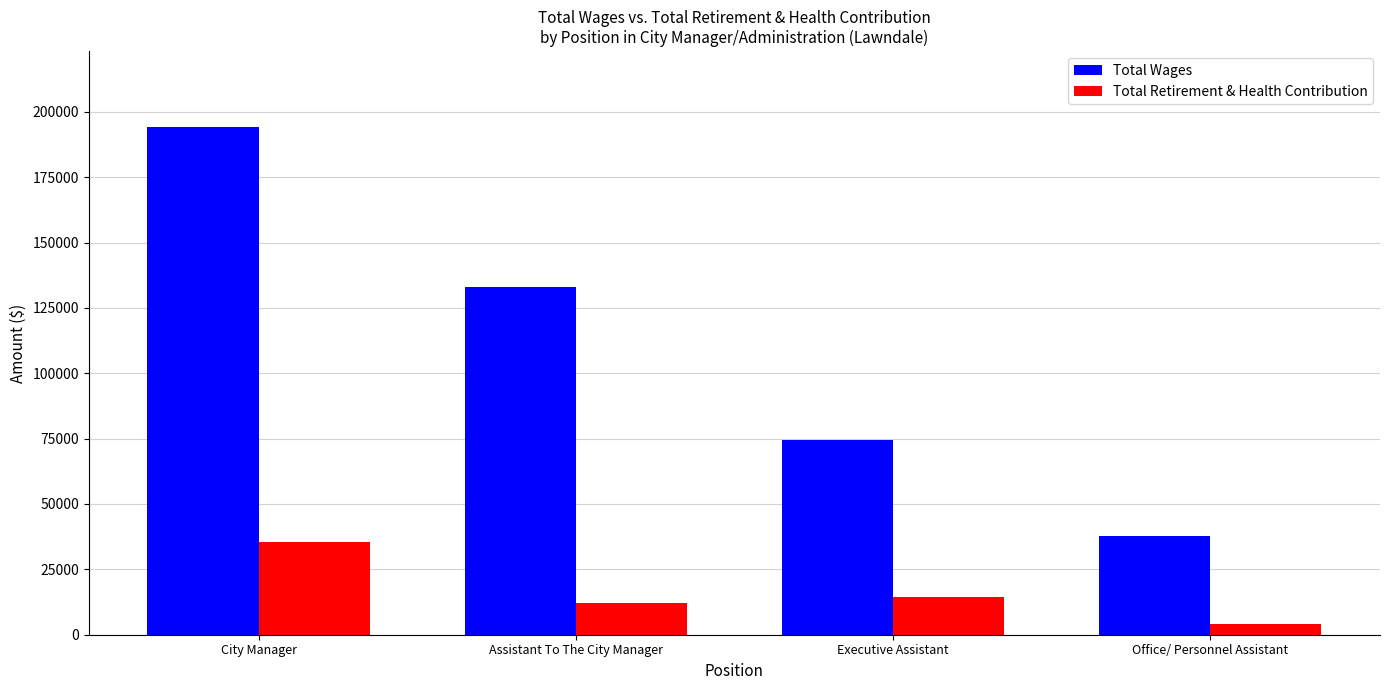

What value does the Total Retirement & Health Contribution series have at City Manager, to the nearest 50?

35650